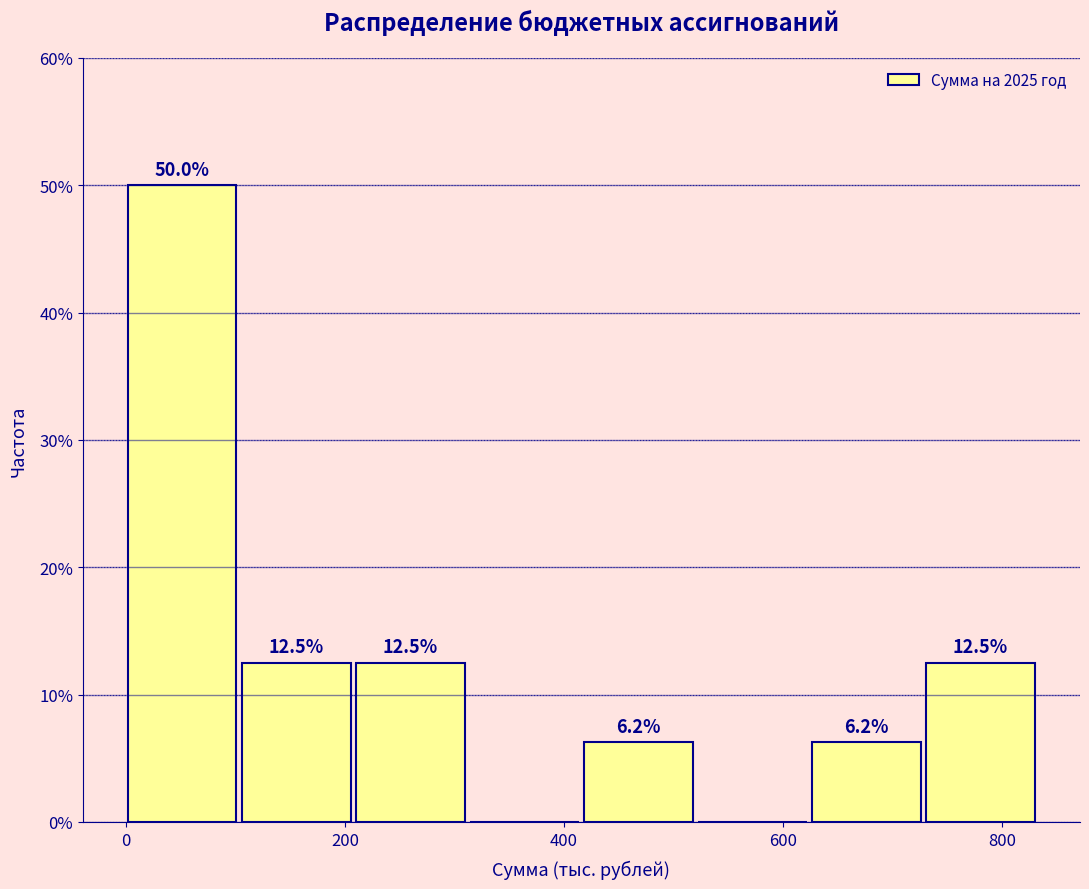

Over which range of the x-axis is the bar tallest?

0 to 100